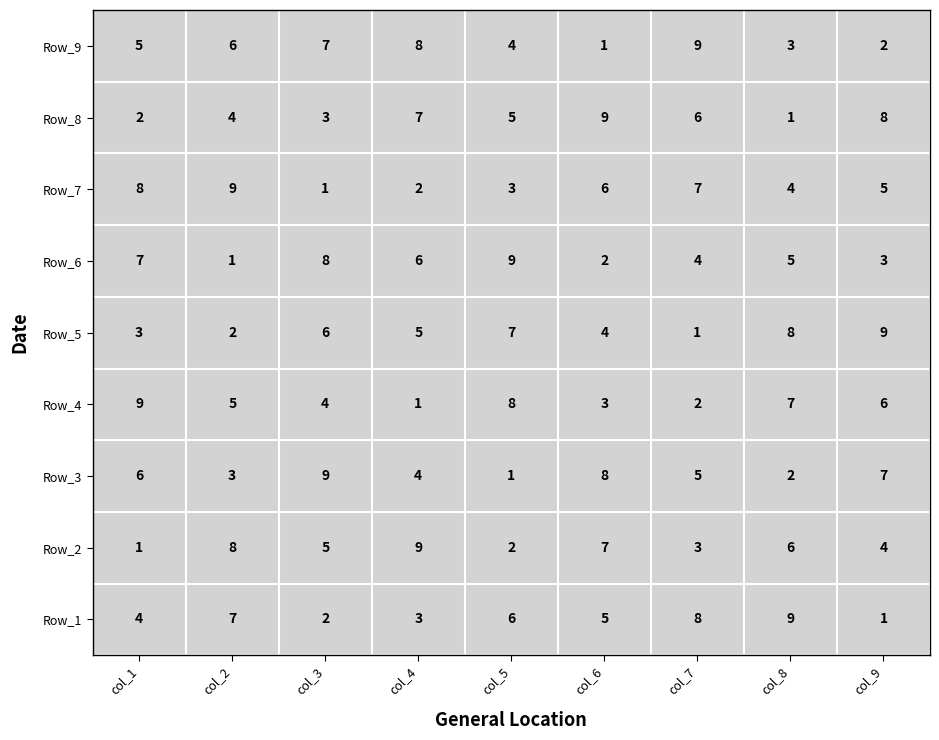

Count the number of categories in the chart.

9